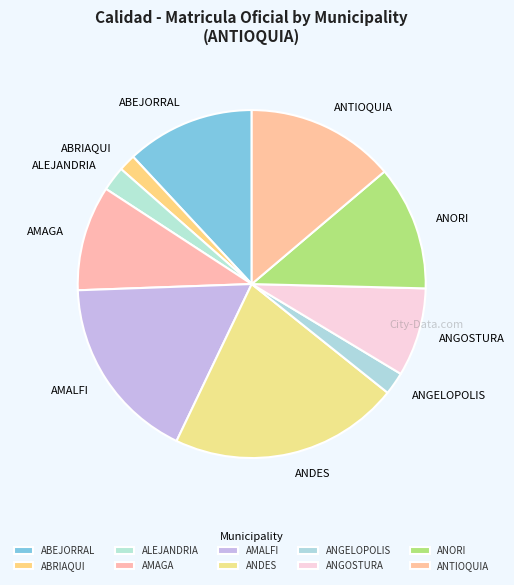

True or false: AMAGA accounts for 23% of the total.

False